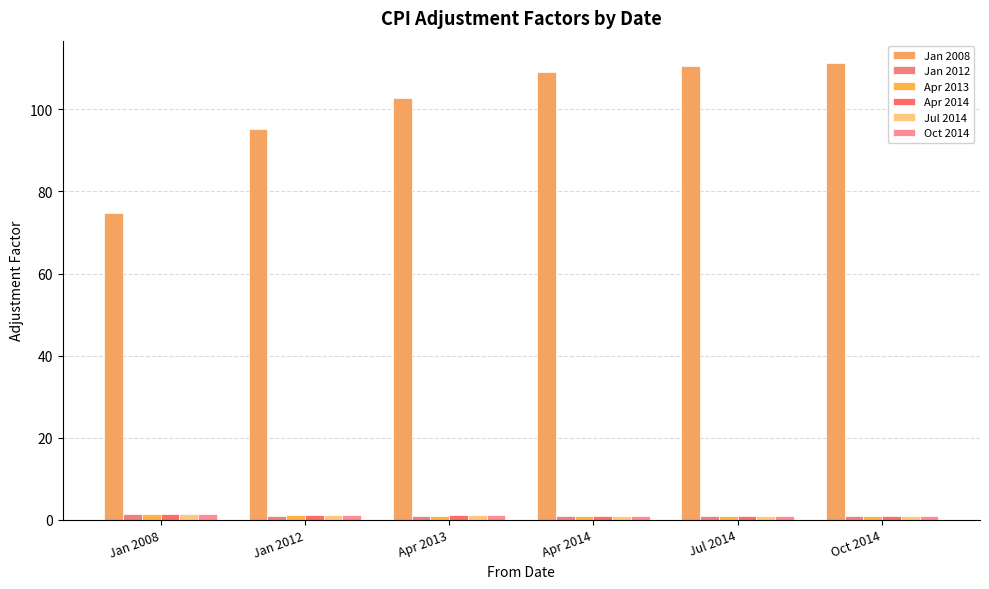

Which has a higher value, Jan 2012 or Jan 2008?

Jan 2012